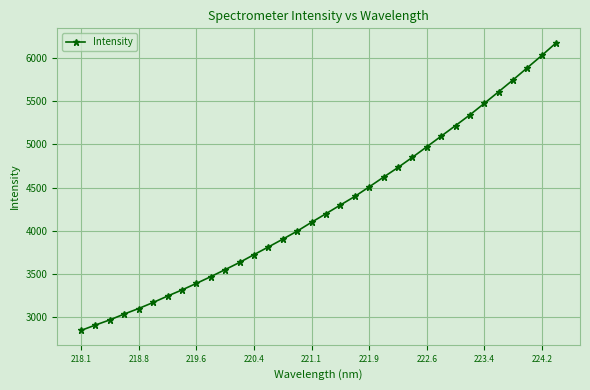

What is the minimum value shown in the chart?

2842.7